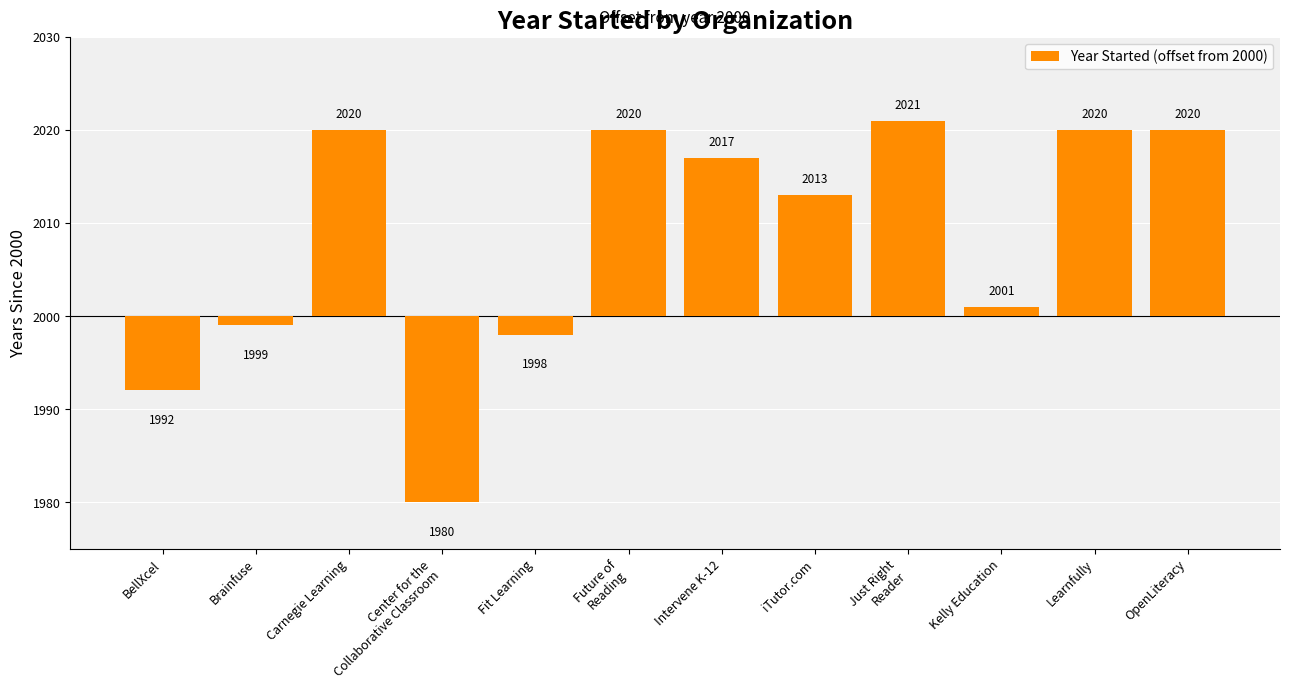

Does the chart contain any negative values?

Yes